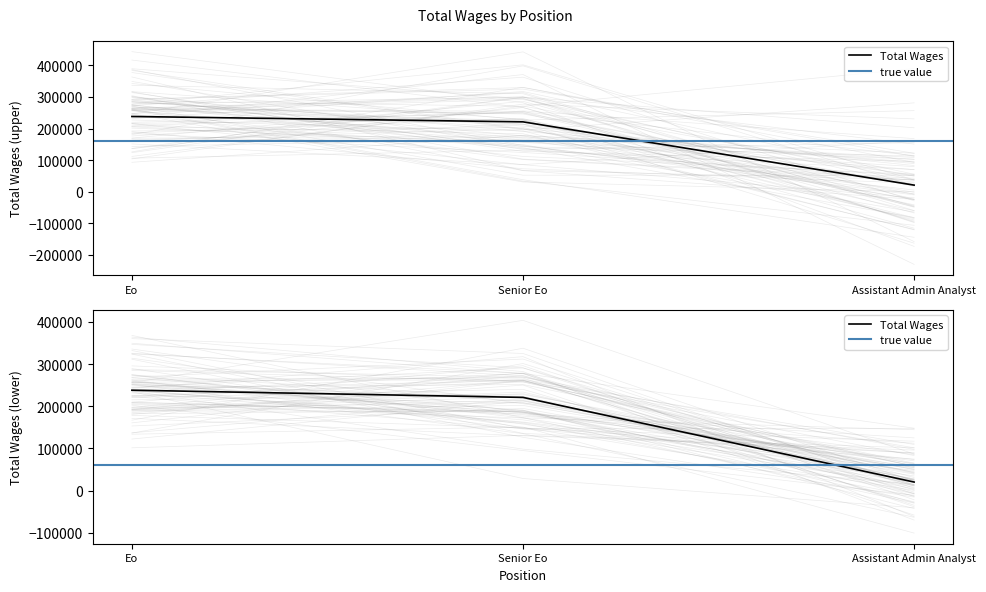

Reading left to right, what are all the values shown in this chart?

Eo=238200	Senior Eo=221112	Assistant Admin Analyst=20399